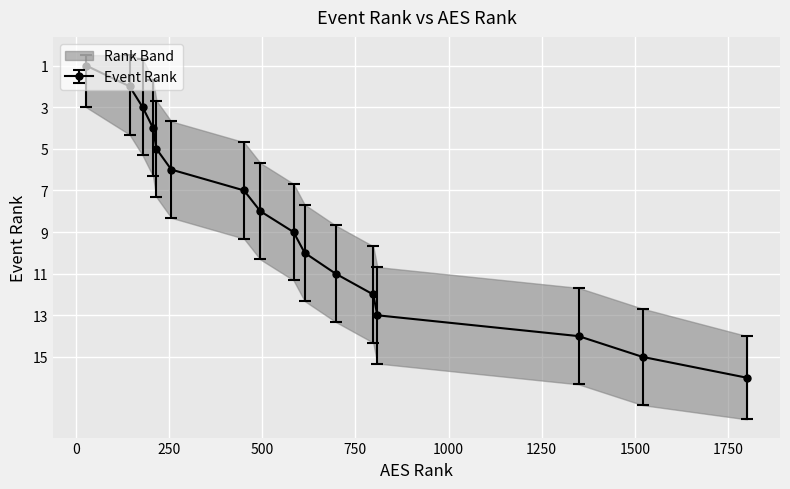

Reading left to right, extract all data points from this chart.

1	2	3	4	5	6	7	8	9	10	11	12	13	14	15	16